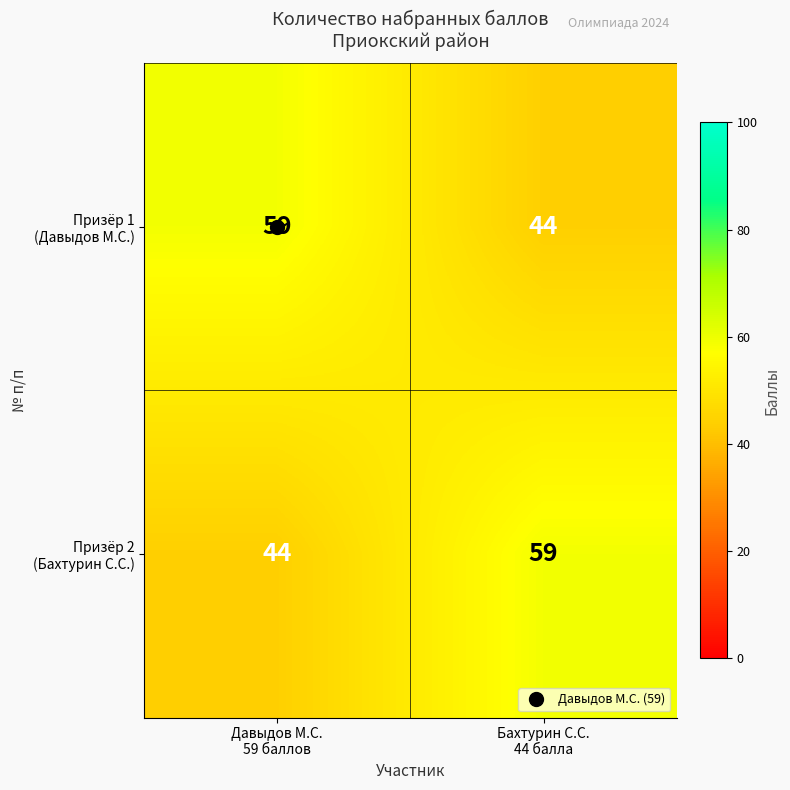

What is the smallest value displayed?

44